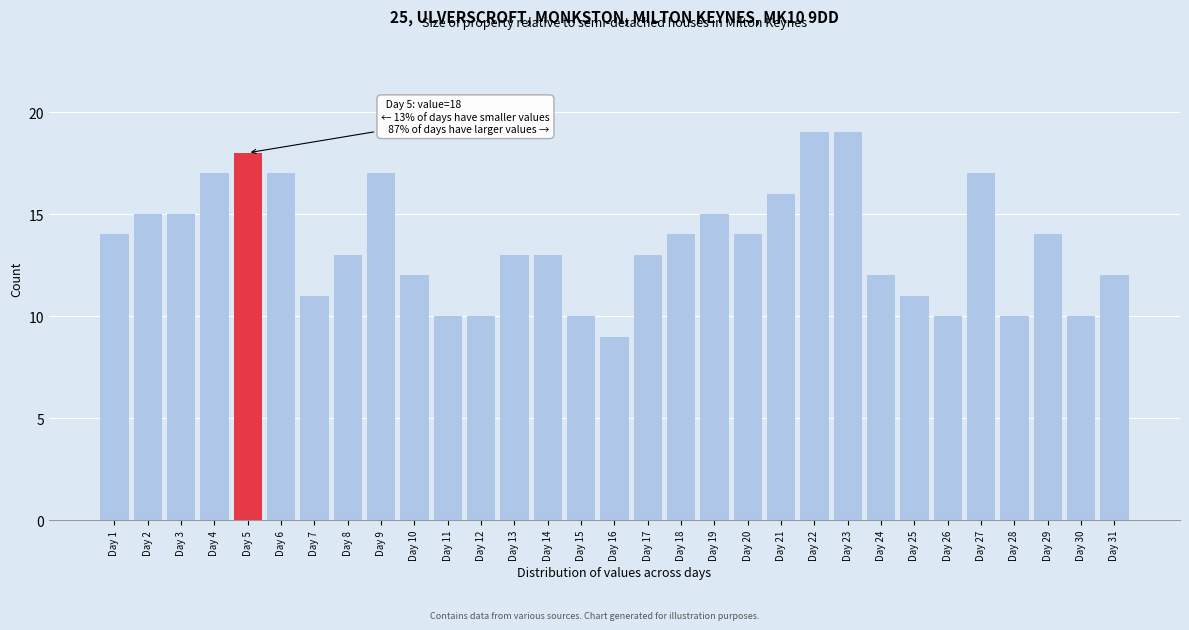

What is the ratio of the value at Day 25 to the value at Day 29?

0.8